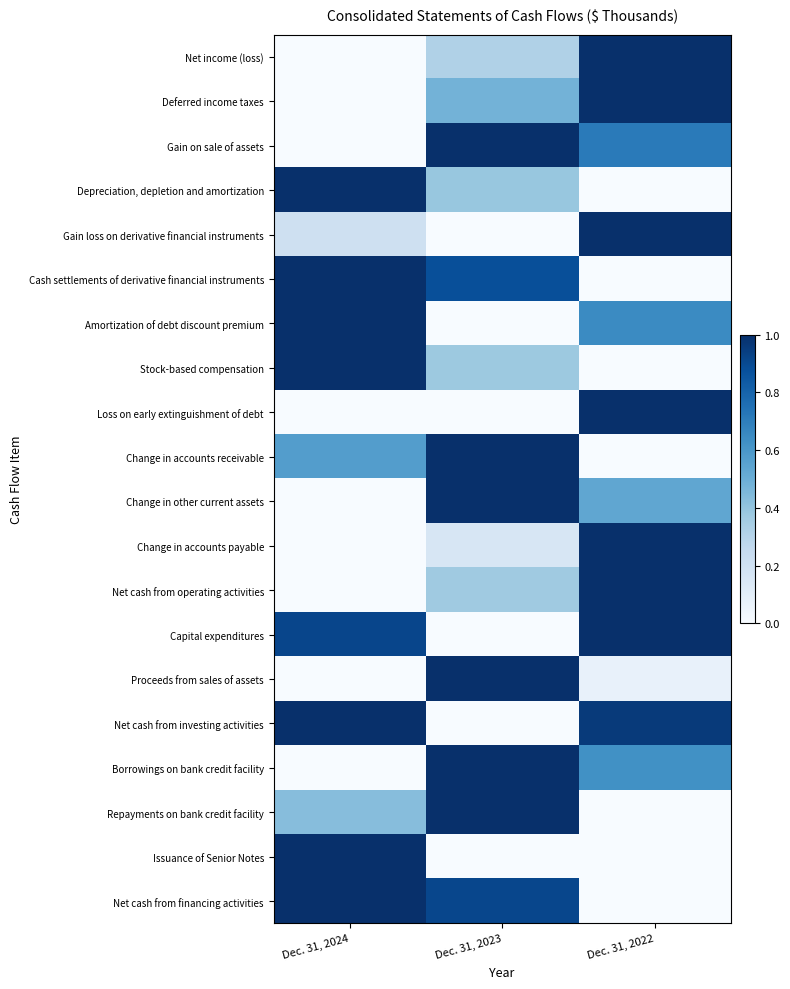

Which category has the lowest value across all series?

Dec. 31, 2024